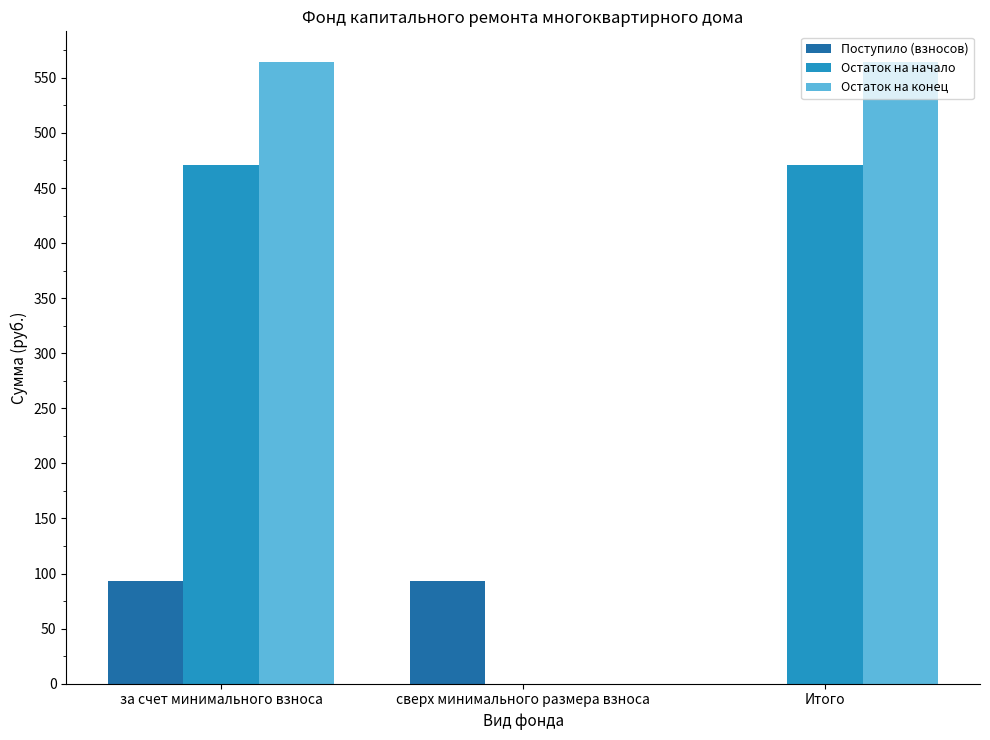

The Остаток на начало series shows 149.8 at за счет минимального взноса. True or false?

False